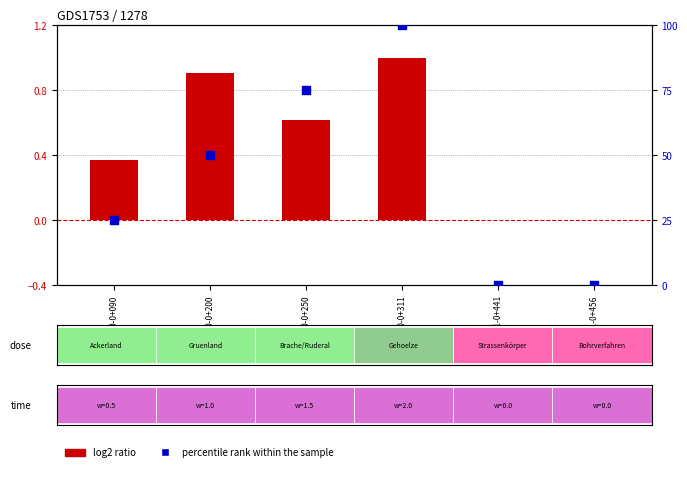

At how many categories does at least one series exceed 74?

2